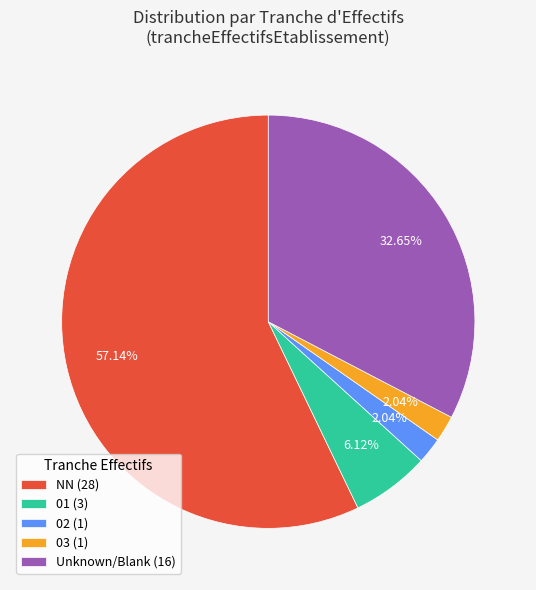

Is the sum of 01 (3) and 03 (1) greater than half?

No